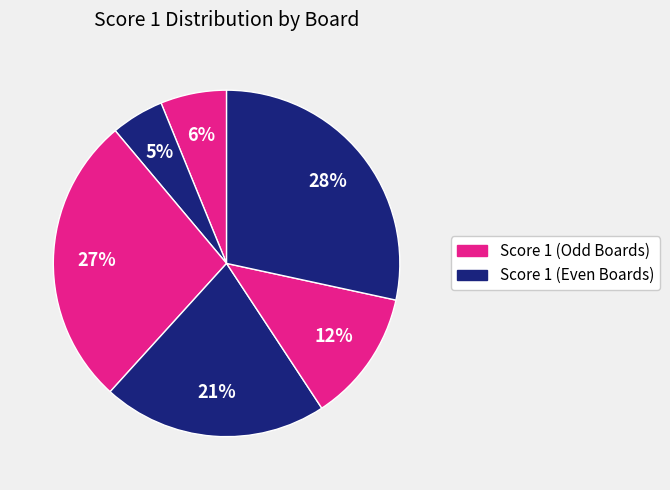

How many slices are in this pie chart?

6